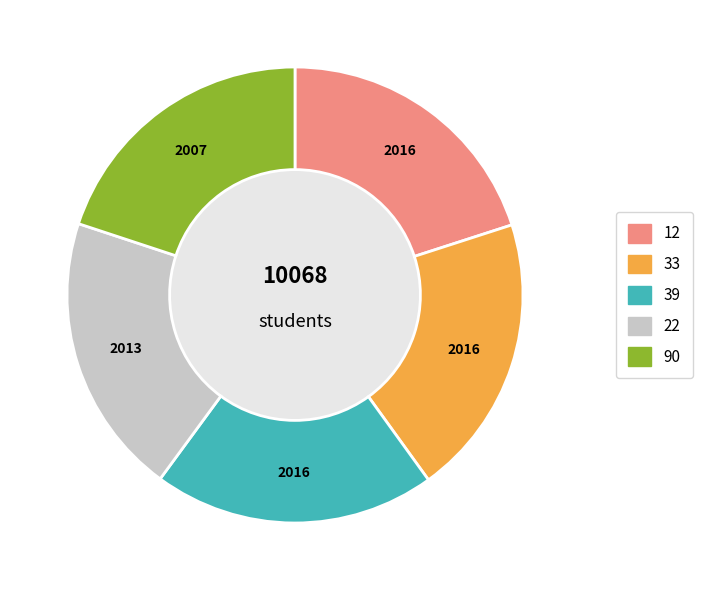

Is the sum of 33 and 12 greater than half?

No